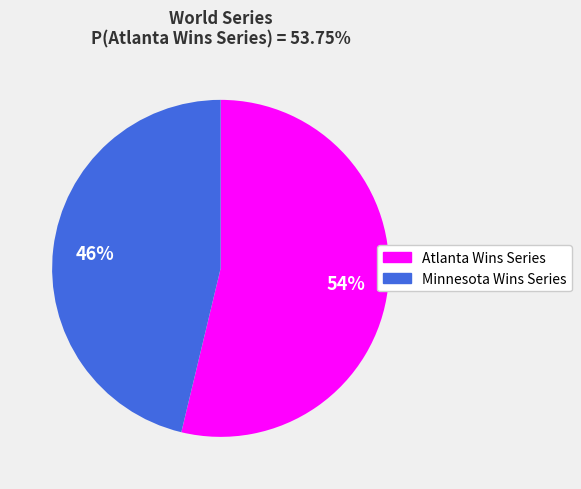

Between Atlanta Wins and Minnesota Wins, which is larger?

Atlanta Wins